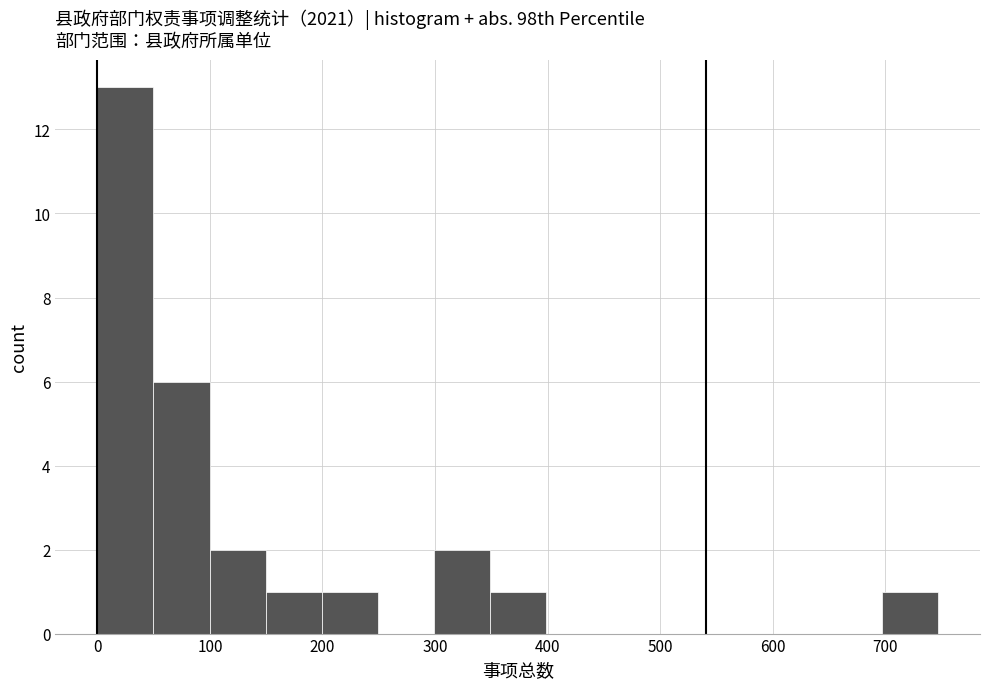

Reading left to right, transcribe this chart: for each bar, give the range it covers on the x-axis and its height. Neither the bar edges nor the heights are printed on the chart, so give them approximately, as read against the axes.

0 to 50: 13
50 to 100: 6
100 to 150: 2
150 to 200: 1
200 to 250: 1
250 to 300: 0
300 to 350: 2
350 to 400: 1
400 to 450: 0
450 to 500: 0
500 to 550: 0
550 to 600: 0
600 to 650: 0
650 to 700: 0
700 to 750: 1